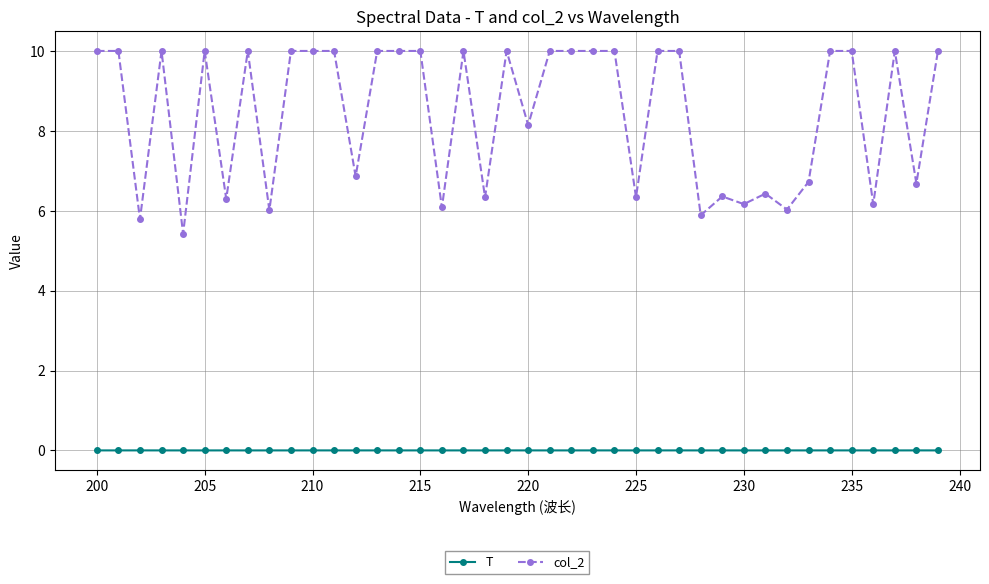

List the series in order of their peak value, highest first.

col_2, T